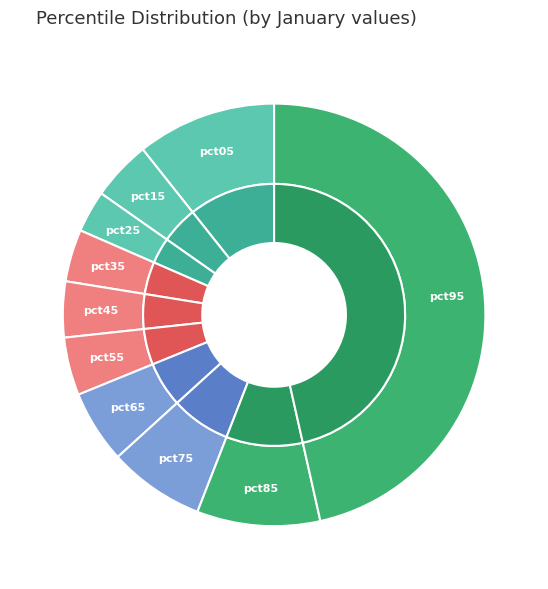

What percentage do pct75 and pct45 together represent?

11.6%